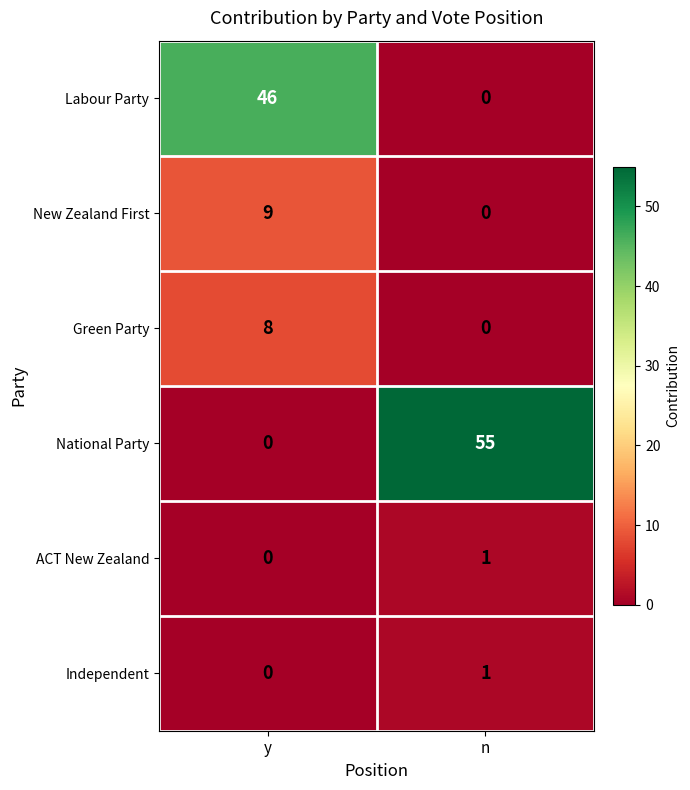

Reading right to left, what are all the values shown in this chart?

Labour Party: 0	46
New Zealand First: 0	9
Green Party: 0	8
National Party: 55	0
ACT New Zealand: 1	0
Independent: 1	0